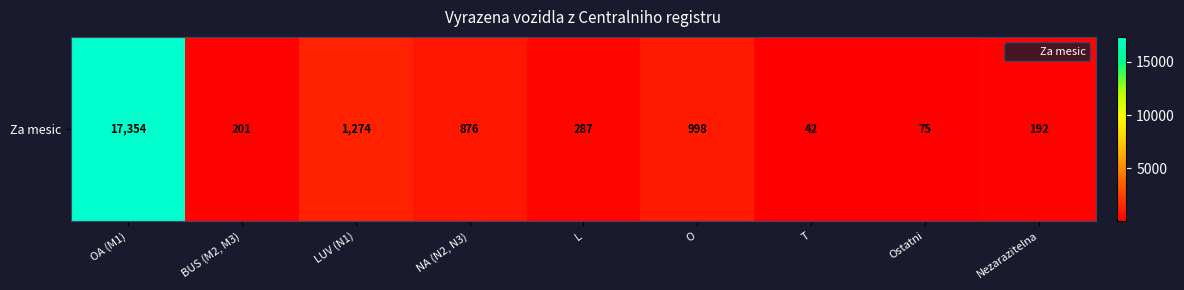

What is the difference between the maximum and second lowest values?

17279